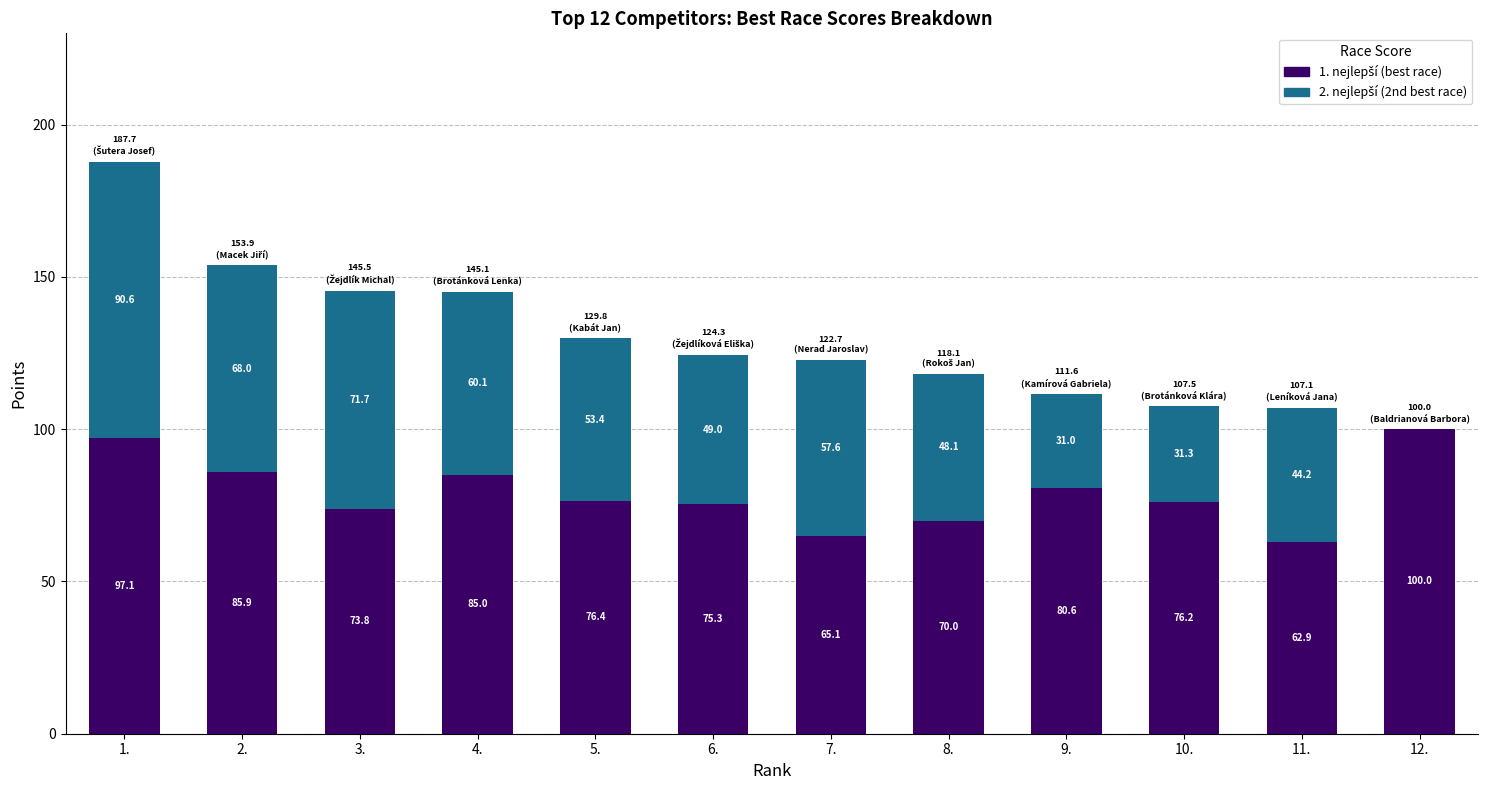

How many data points does each series have?

12